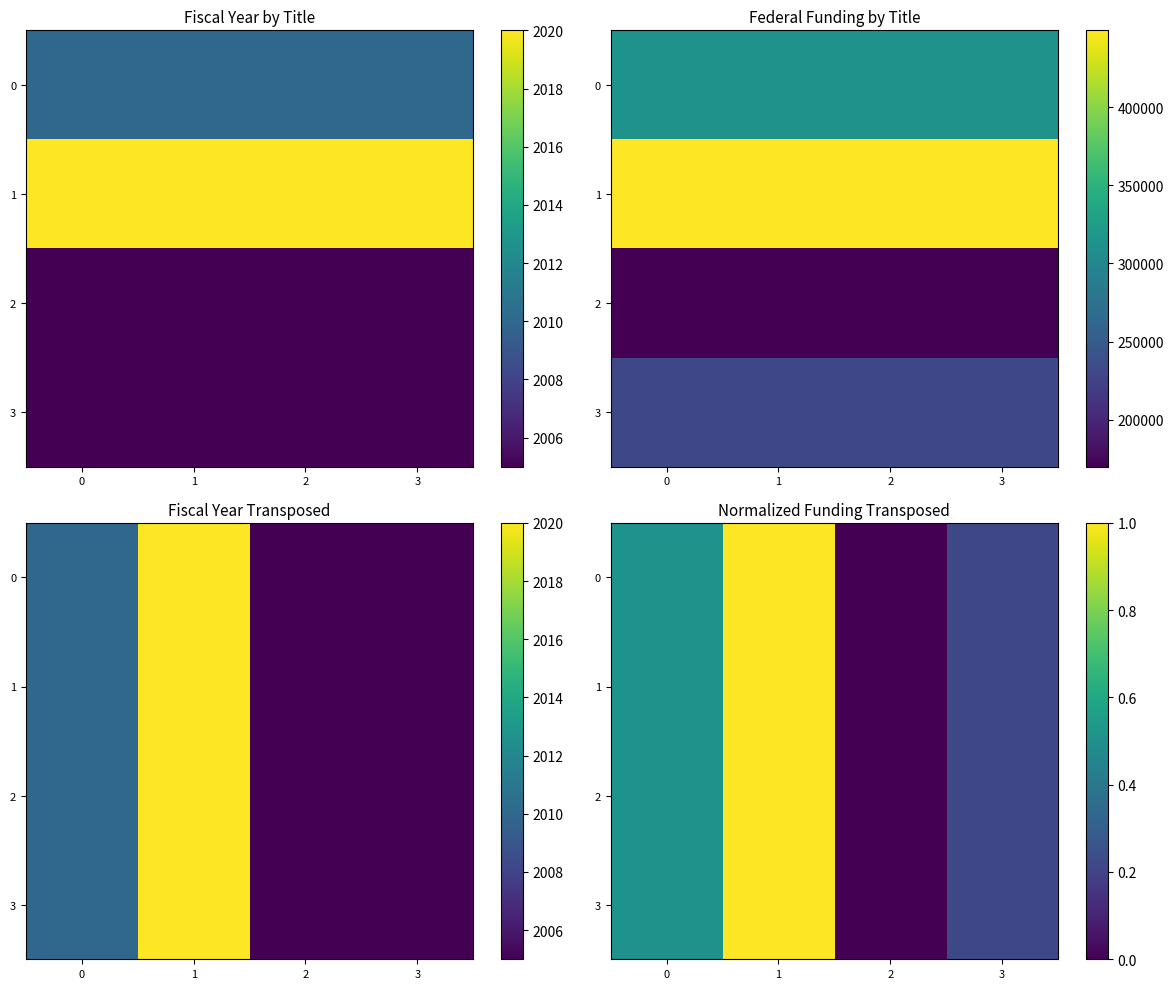

The 0 series shows 0.2 at 1. True or false?

False